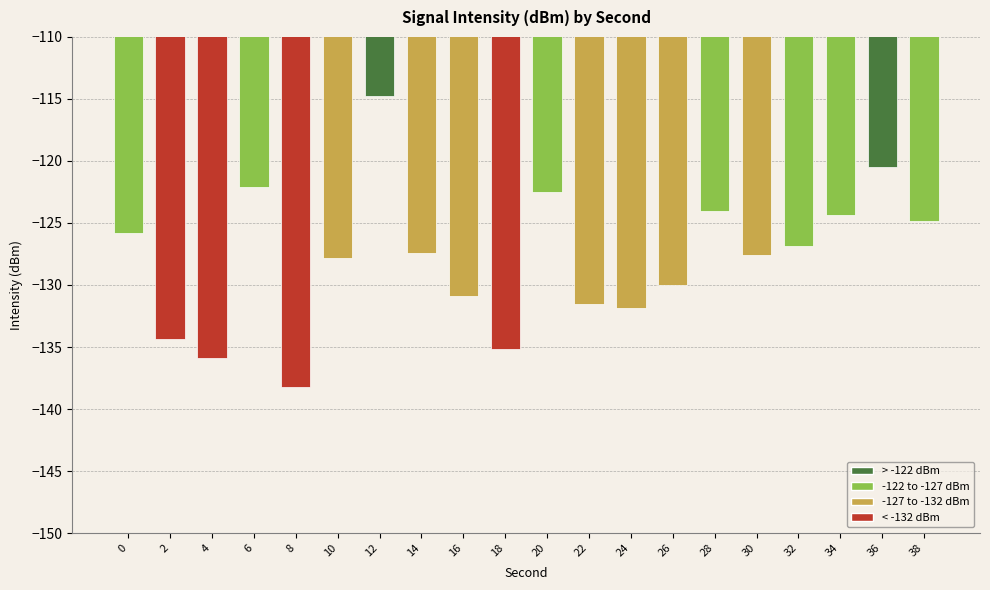

What is the difference between the values at 28 and 4?

11.9